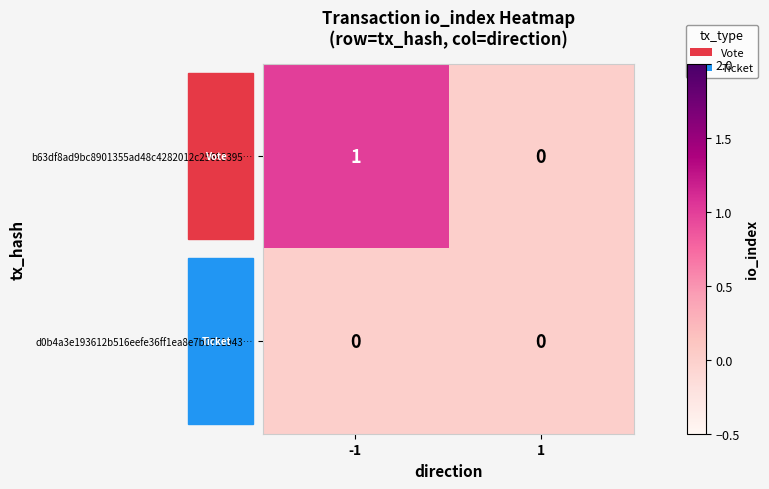

Rank the series at -1 from lowest to highest value.

d0b4a3e193612b516eefe36ff1ea8e7b0751943…, b63df8ad9bc8901355ad48c4282012c25693395…